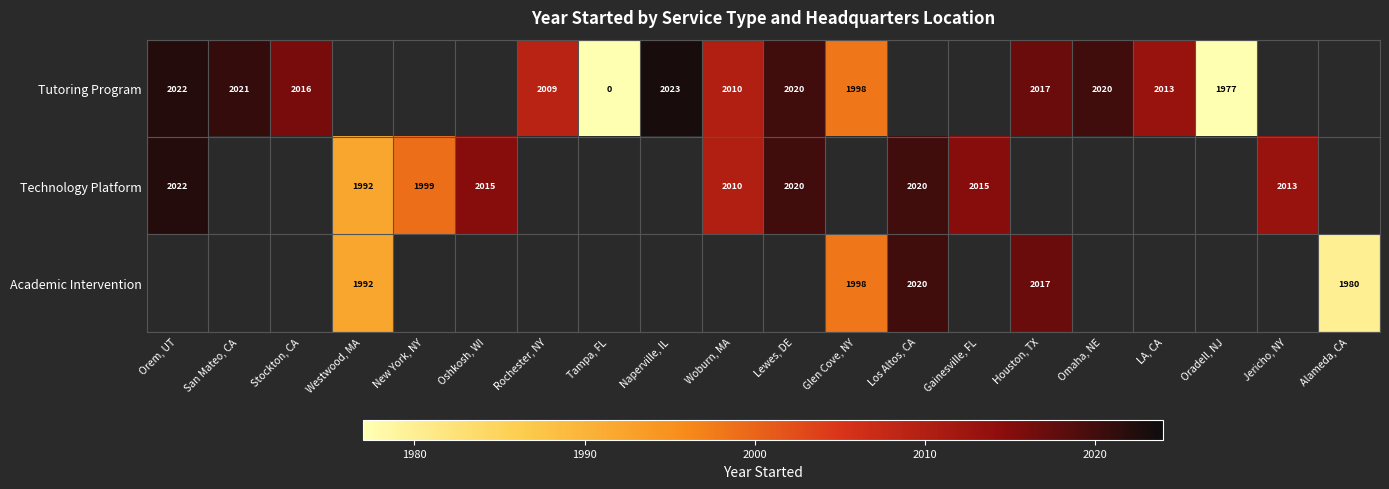

What is the sum of the Technology Platform values at Los Altos, CA and Oshkosh, WI?

4035